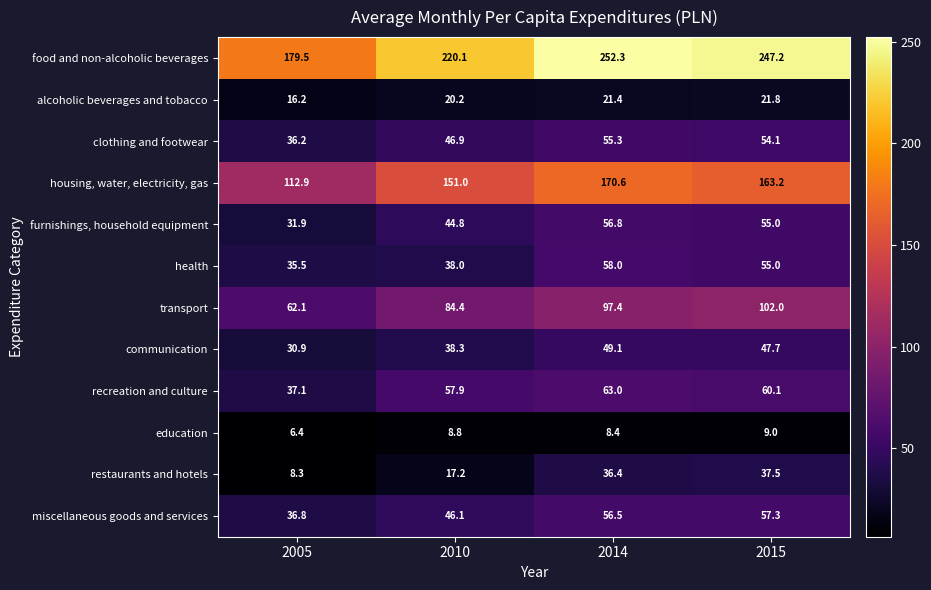

What is the sum of the recreation and culture values at 2014 and 2005?

100.1